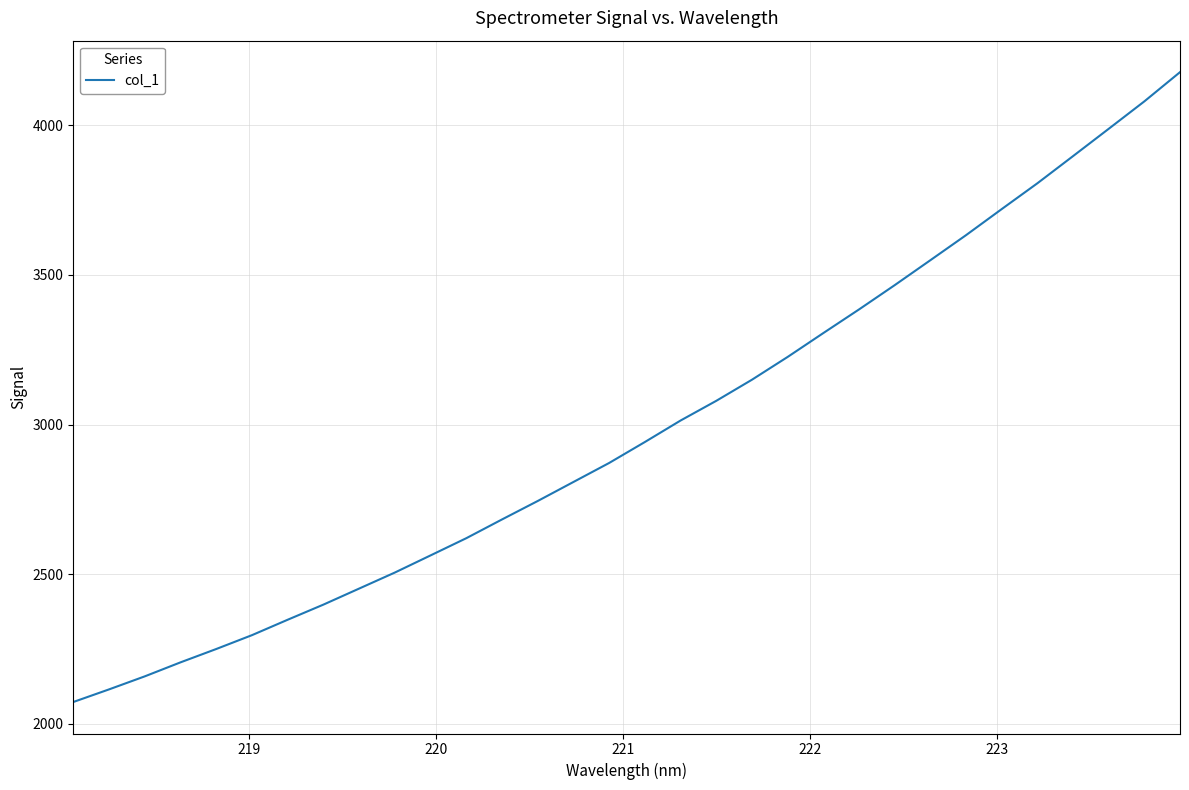

Reading right to left, what are all the values shown in this chart?

4177.2	4079.6	3987.9	3896.8	3806.0	3719.8	3632.7	3549.0	3465.6	3384.5	3305.6	3225.9	3149.7	3079.2	3013.4	2941.7	2871.7	2808.2	2744.7	2683.1	2620.4	2563.0	2505.7	2452.1	2398.6	2348.0	2296.5	2250.2	2205.6	2158.8	2115.3	2073.2